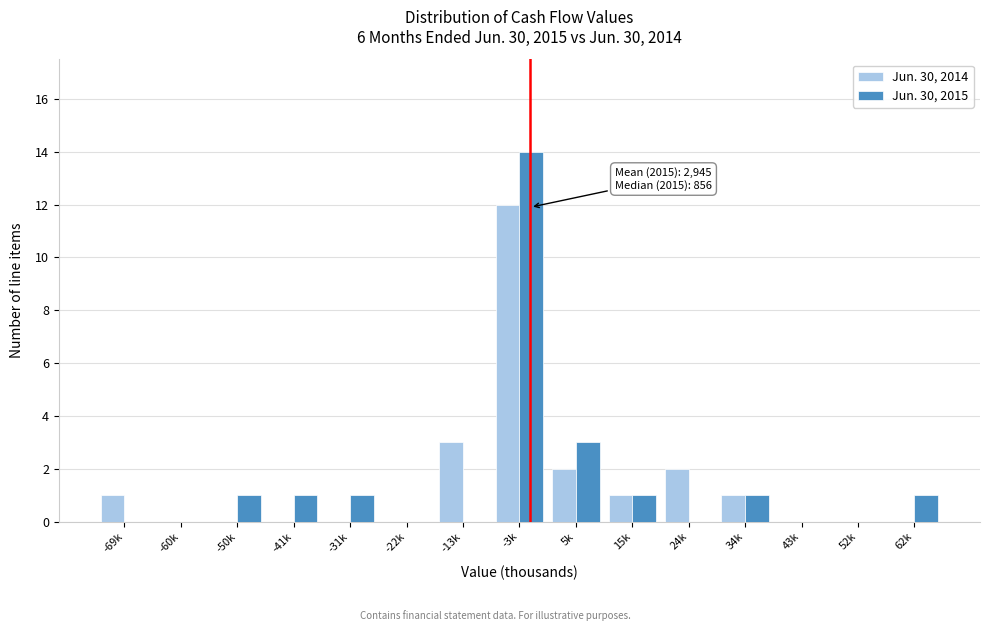

Reading left to right, extract all data points from this chart.

Jun. 30, 2014: -69k=1	-60k=0	-50k=0	-41k=0	-31k=0	-22k=0	-13k=3	-3k=12	5k=2	15k=1	24k=2	34k=1	43k=0	52k=0	62k=0
Jun. 30, 2015: -69k=0	-60k=0	-50k=1	-41k=1	-31k=1	-22k=0	-13k=0	-3k=14	5k=3	15k=1	24k=0	34k=1	43k=0	52k=0	62k=1